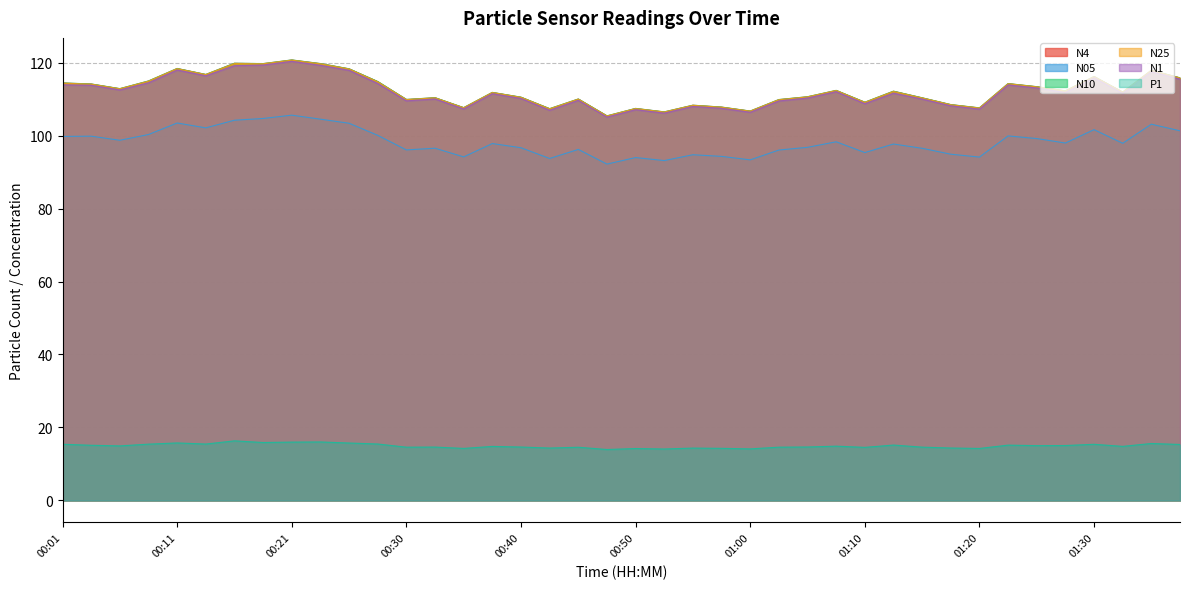

What position from the left is 00:35?

15